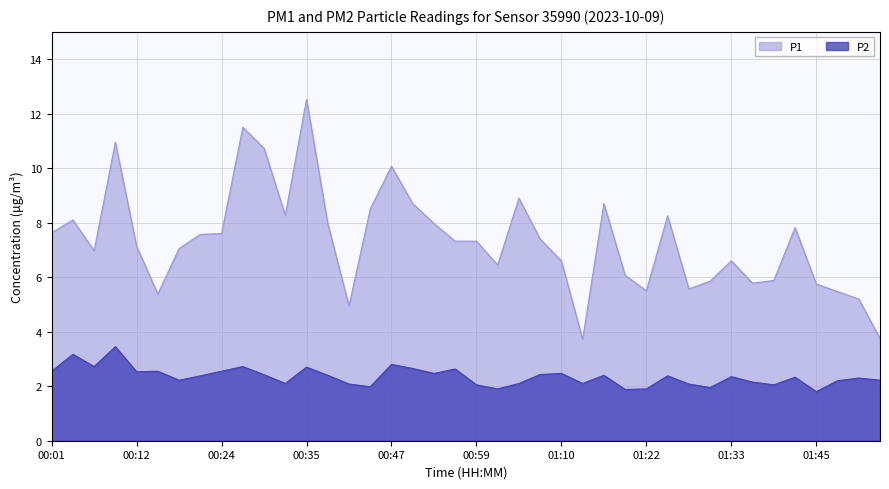

Where is the first local maximum for P1?

00:04